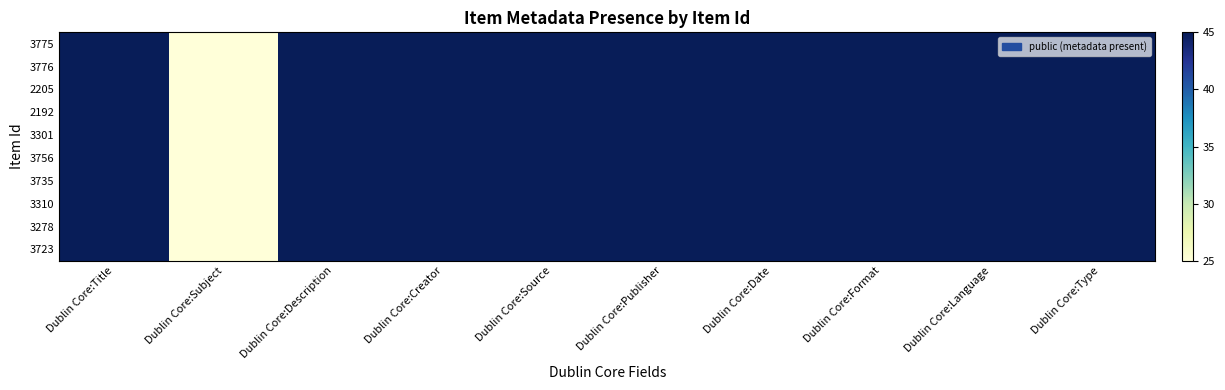

Between Dublin Core:Description and Dublin Core:Language, which is larger?

Dublin Core:Description